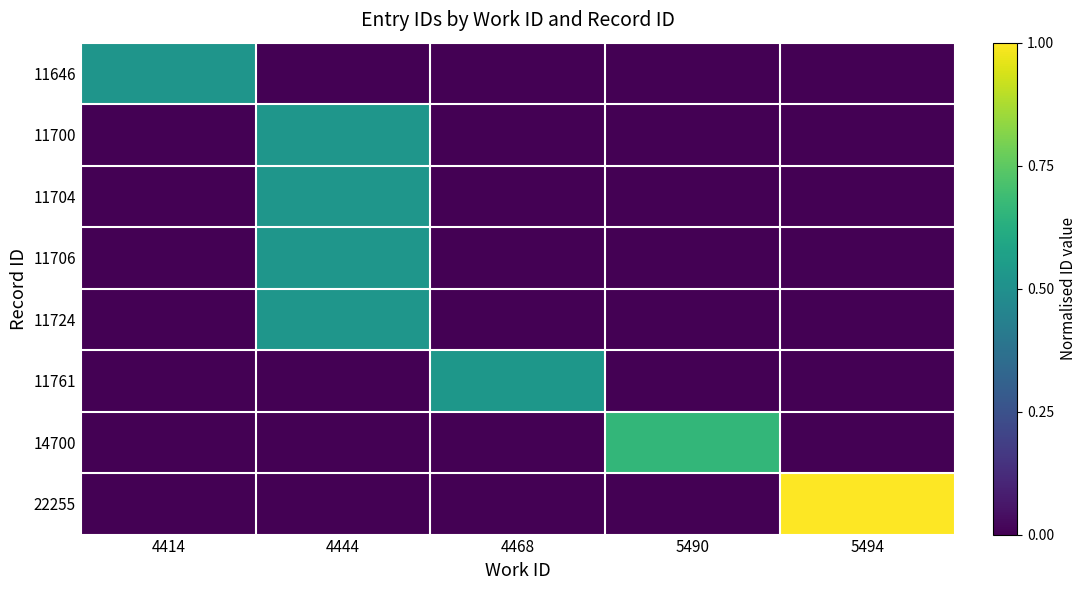

Reading left to right, list all the values displayed in this chart.

11646: 4414=0.5	4444=0.0	4468=0.0	5490=0.0	5494=0.0
11700: 4414=0.0	4444=0.5	4468=0.0	5490=0.0	5494=0.0
11704: 4414=0.0	4444=0.5	4468=0.0	5490=0.0	5494=0.0
11706: 4414=0.0	4444=0.5	4468=0.0	5490=0.0	5494=0.0
11724: 4414=0.0	4444=0.5	4468=0.0	5490=0.0	5494=0.0
11761: 4414=0.0	4444=0.0	4468=0.5	5490=0.0	5494=0.0
14700: 4414=0.0	4444=0.0	4468=0.0	5490=0.7	5494=0.0
22255: 4414=0.0	4444=0.0	4468=0.0	5490=0.0	5494=1.0